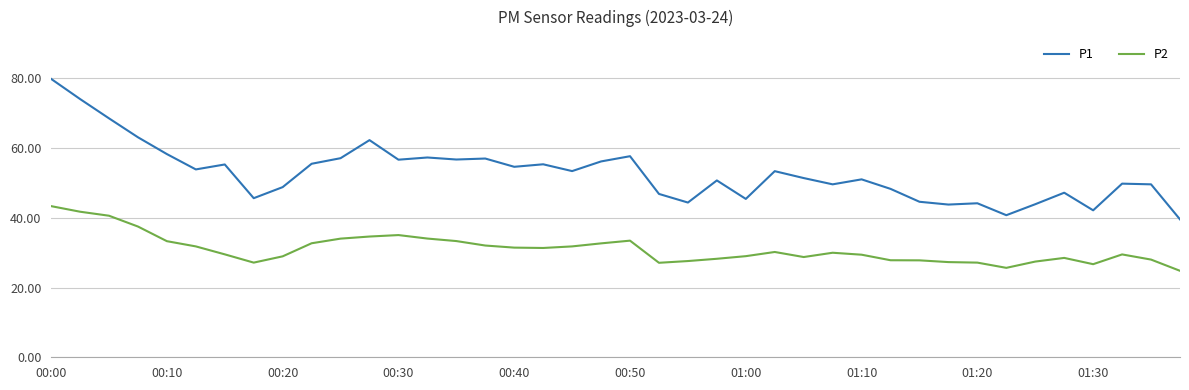

What is the maximum value for P2?

43.4